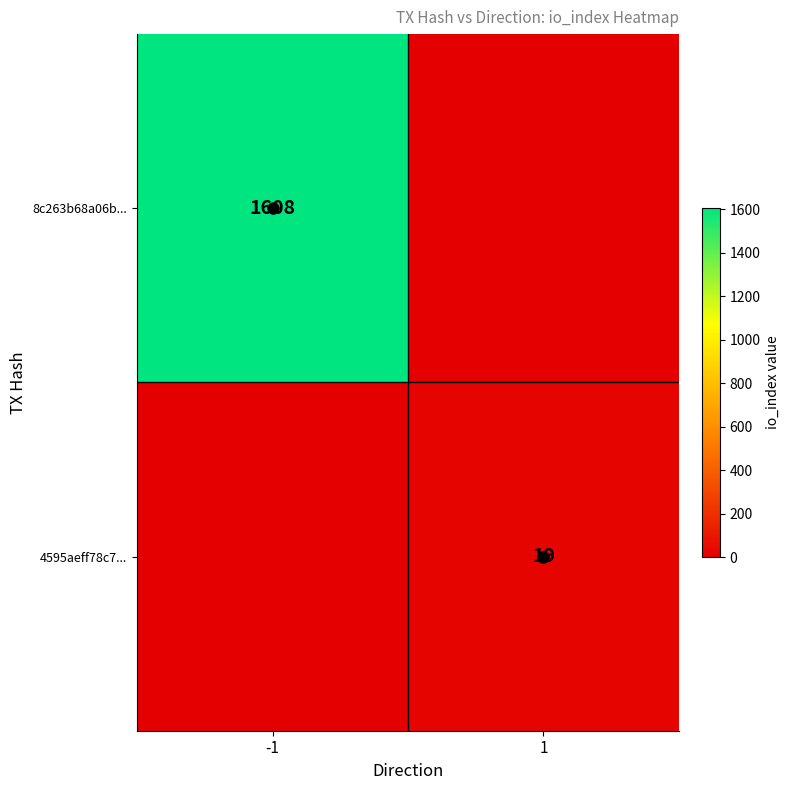

Is the value of 4595aeff78c7... at 1 greater than the value of 8c263b68a06b... at -1?

No